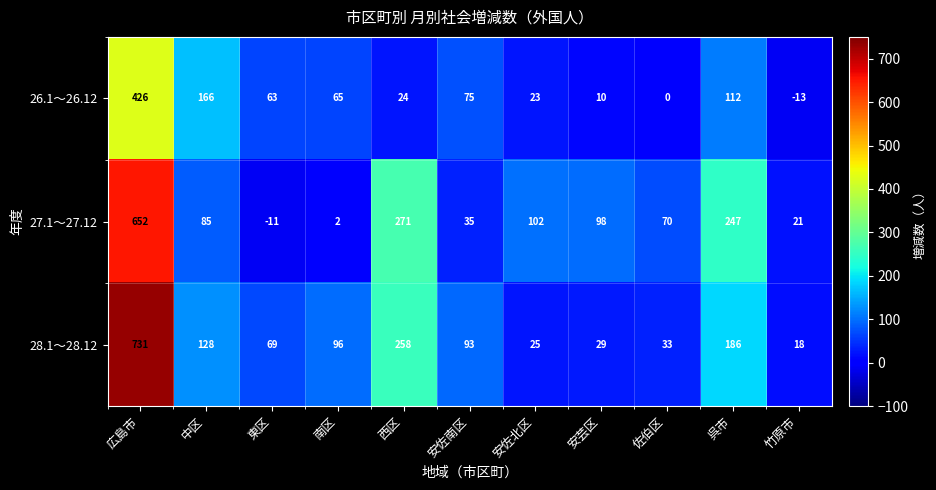

True or false: 28.1～28.12 has a value of 128 at 中区.

True